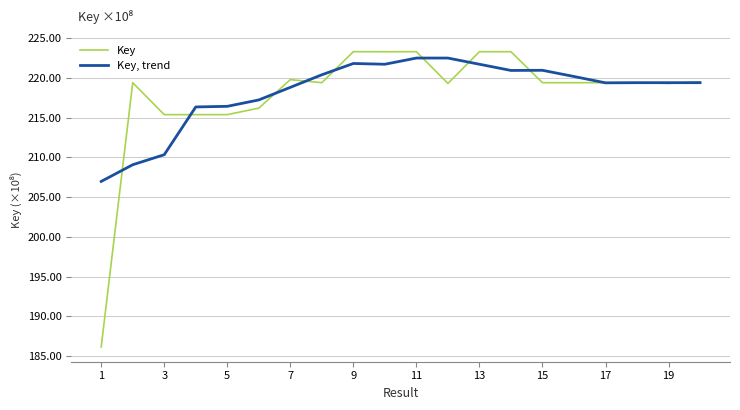

Does the chart display data point markers on the line(s)?

No